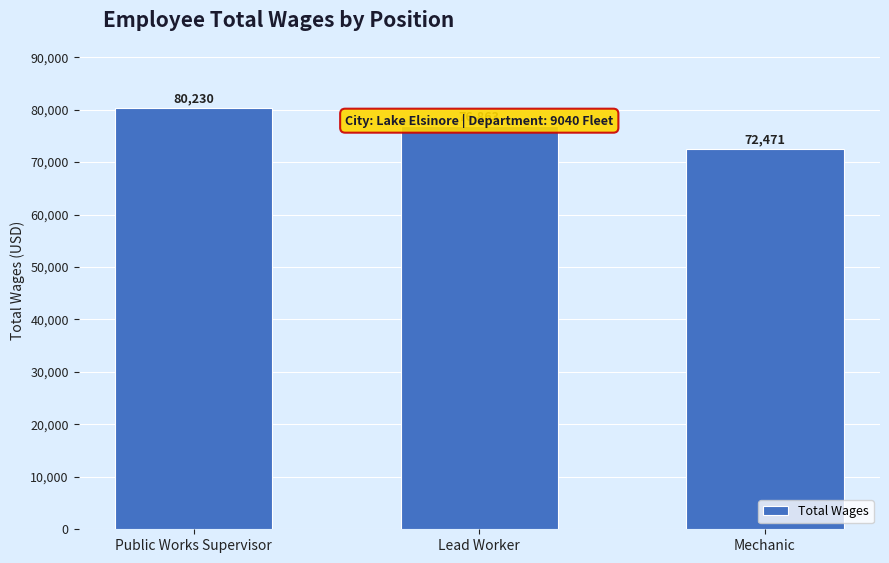

List the labels in order of value, smallest first.

Mechanic, Lead Worker, Public Works Supervisor